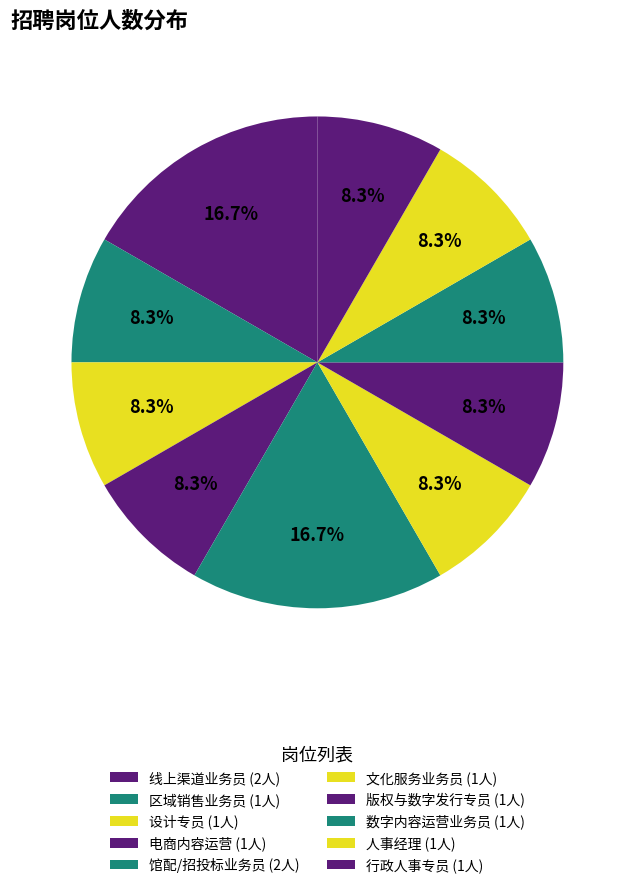

How many segments does this pie chart have?

10